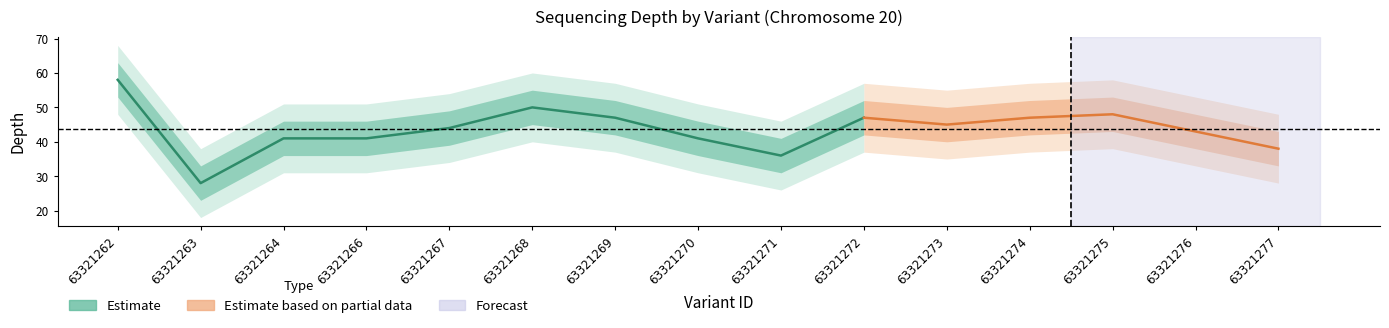

Is the value of depth_outer_lower at 63321267 greater than the value of depth_lower at 63321274?

No